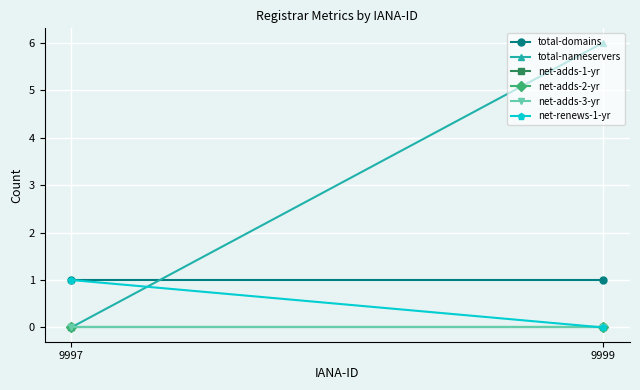

Which series changed the most between 9997 and 9999?

total-nameservers